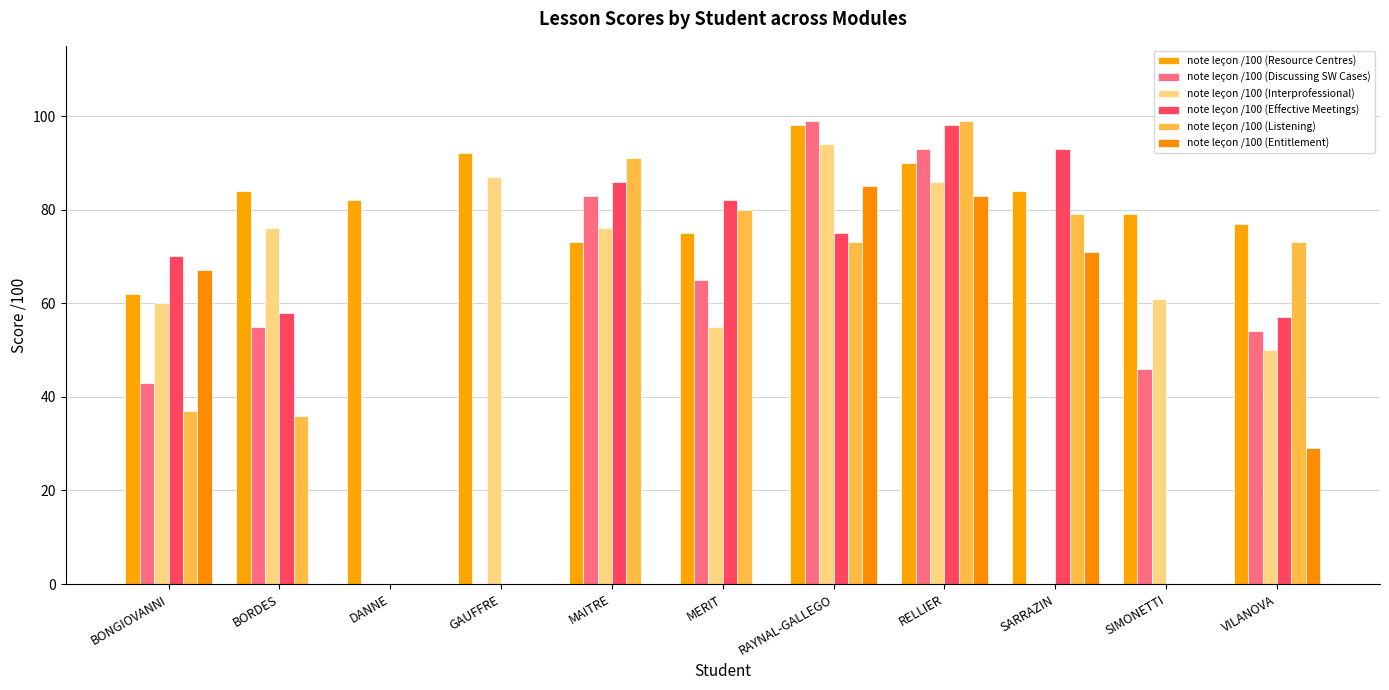

Are the bars grouped side by side (vs. stacked)?

Yes